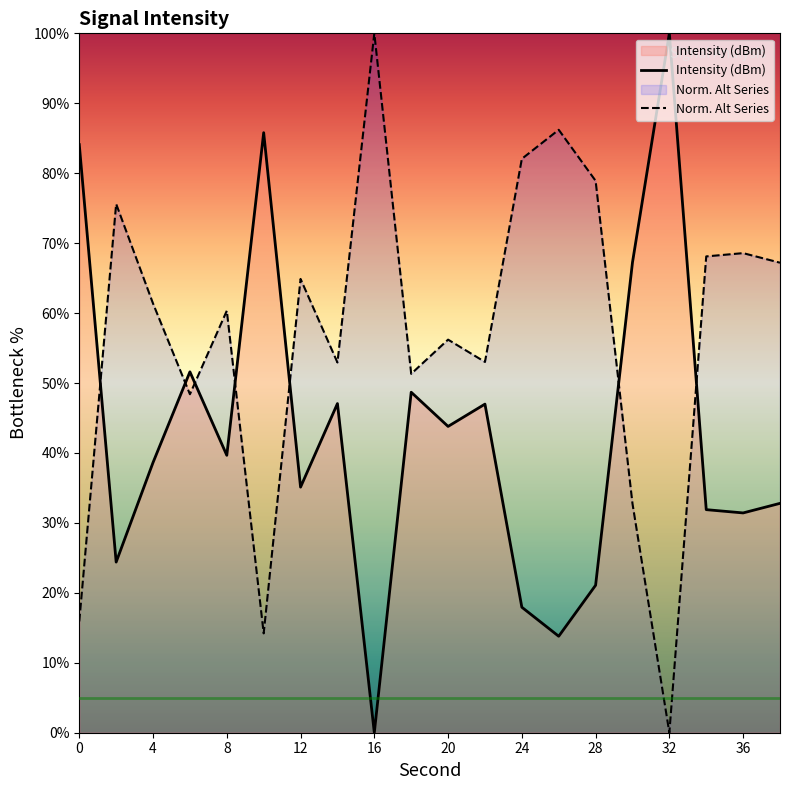

What are all the series names shown in the legend?

Intensity (dBm), Norm. Alt Series